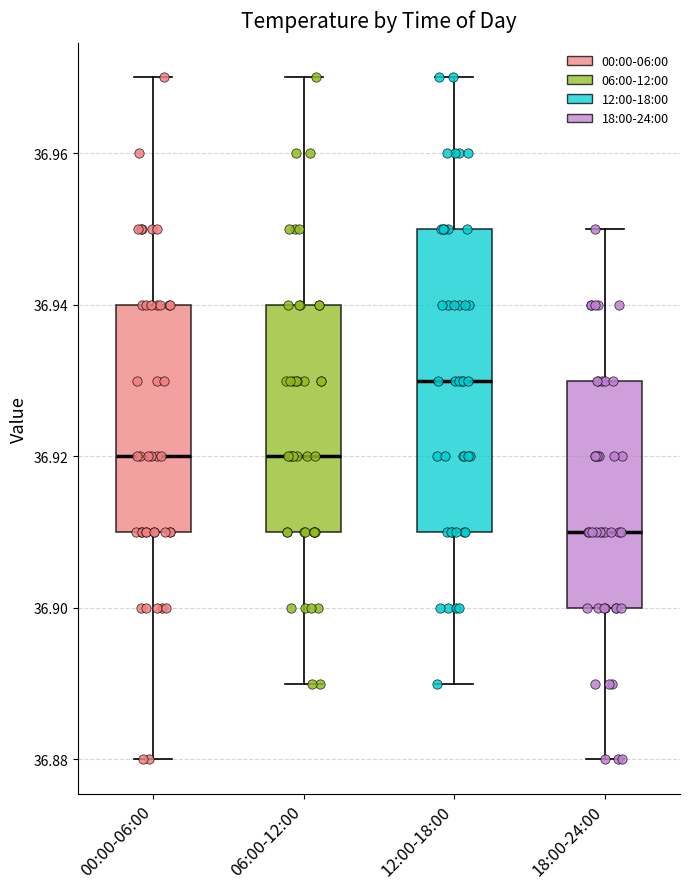

Reading left to right, read every box against the y-axis: the position of its median line, the range the box covers, and the ends of its whiskers. The values are not printed on the chart, so give them approximately, as read against the axis.

00:00-06:00: median 36.92, box 36.91 to 36.94, whiskers 36.88 to 36.97
06:00-12:00: median 36.92, box 36.91 to 36.94, whiskers 36.89 to 36.97
12:00-18:00: median 36.93, box 36.91 to 36.95, whiskers 36.89 to 36.97
18:00-24:00: median 36.91, box 36.90 to 36.93, whiskers 36.88 to 36.95